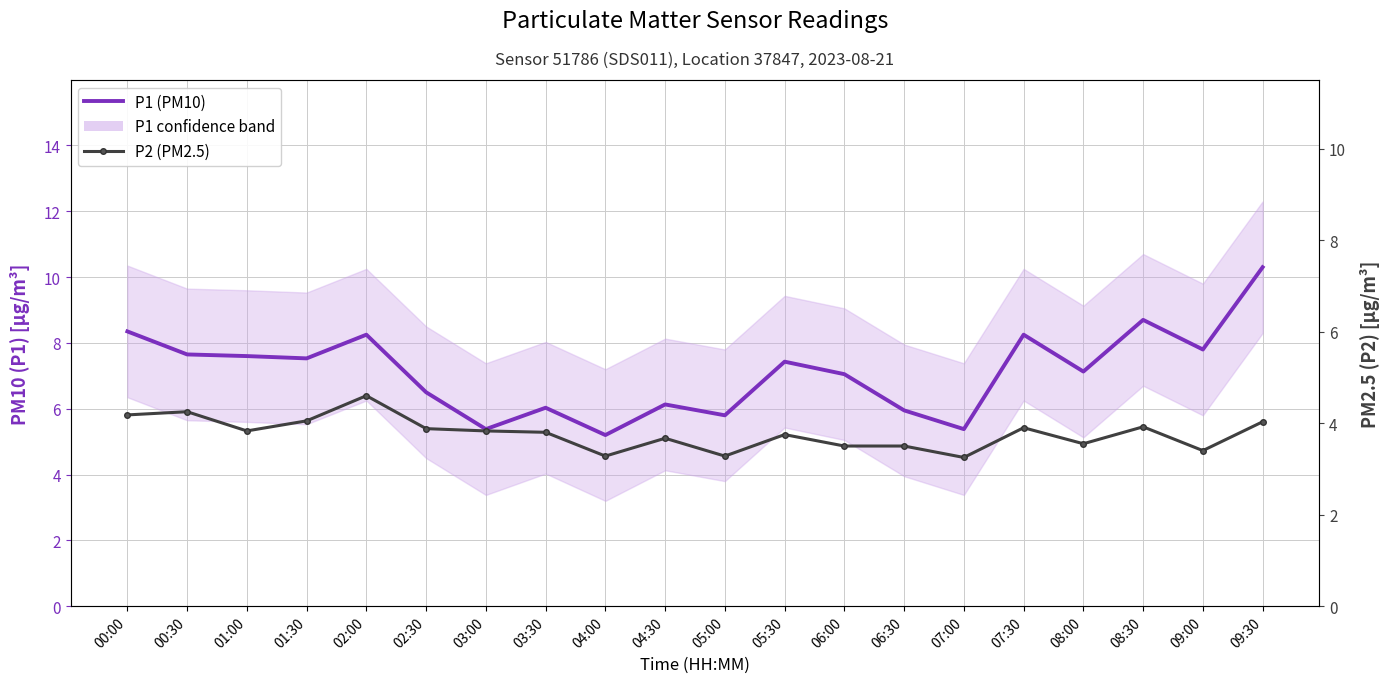

How many lines are shown in the chart?

2